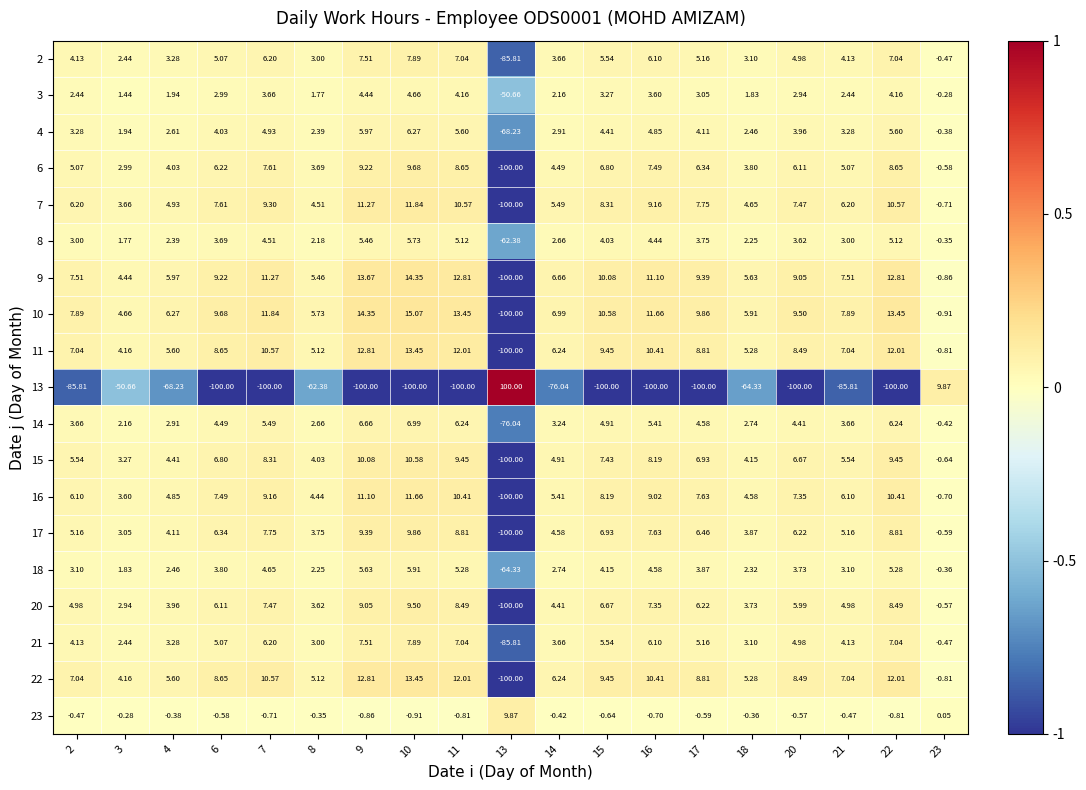

Is the value of 16 at 11 greater than the value of 20 at 7?

Yes